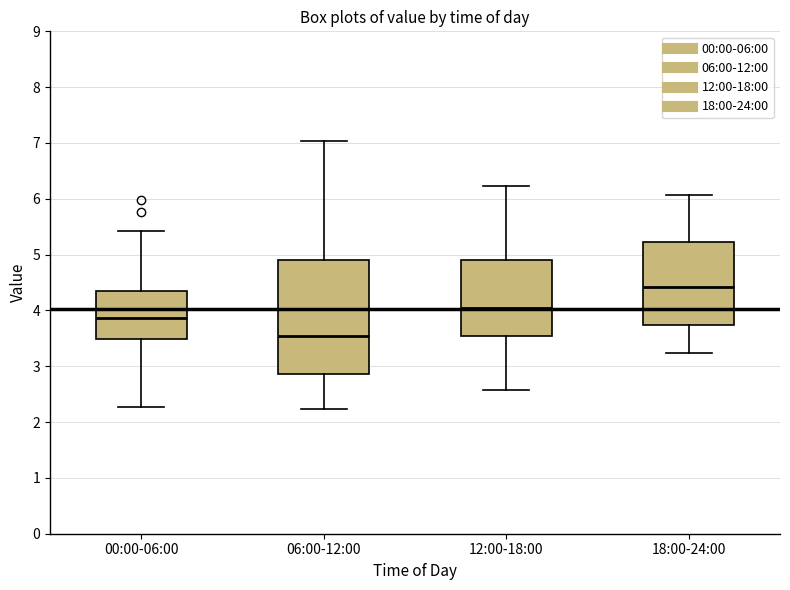

Reading left to right, transcribe this box plot: for each box, give where its median line is, the range the box spans, and where its two whiskers end, as read against the y-axis. The values are not printed on the chart, so give them approximately, as read against the axis.

00:00-06:00: median 3.9, box 3.5 to 4.3, whiskers 2.3 to 5.4
06:00-12:00: median 3.6, box 2.9 to 4.9, whiskers 2.2 to 7.0
12:00-18:00: median 4.1, box 3.5 to 4.9, whiskers 2.6 to 6.2
18:00-24:00: median 4.4, box 3.7 to 5.2, whiskers 3.2 to 6.1